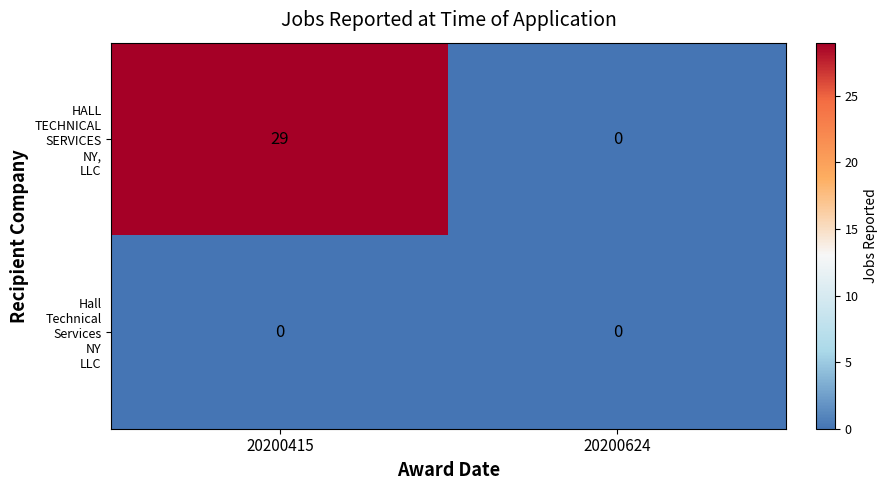

What is the difference between the highest and lowest values at 20200415?

29